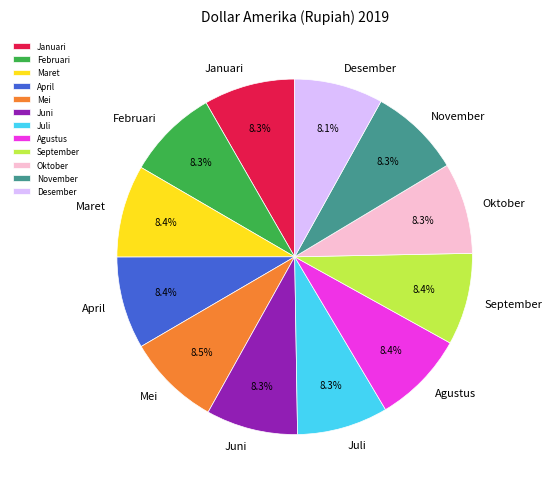

True or false: Oktober accounts for 8% of the total.

True